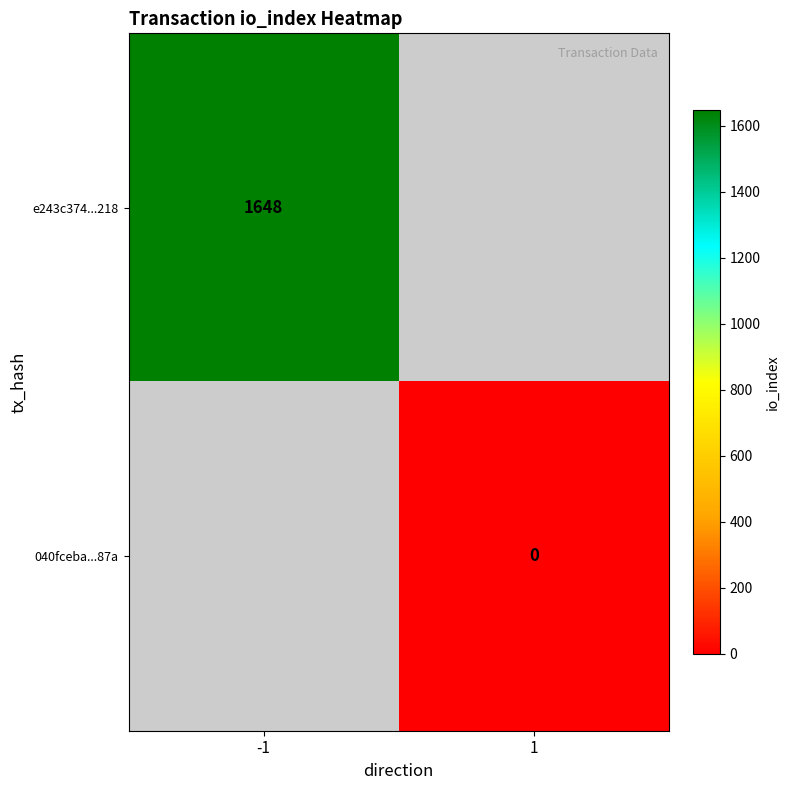

Count the number of data series in this chart.

2